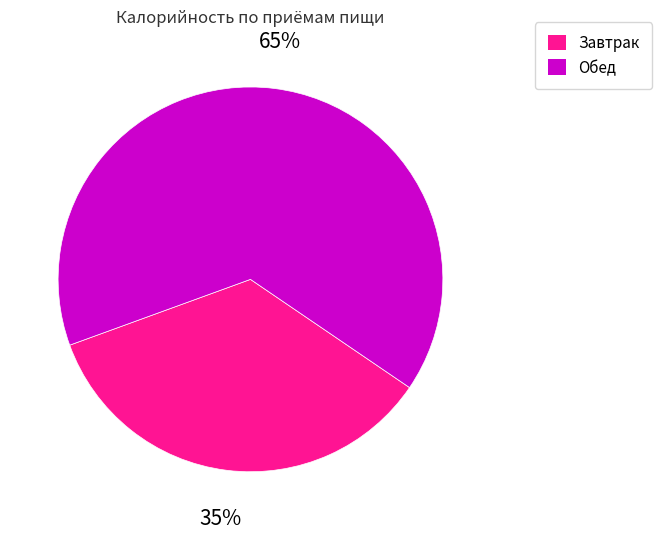

How many segments does this pie chart have?

2